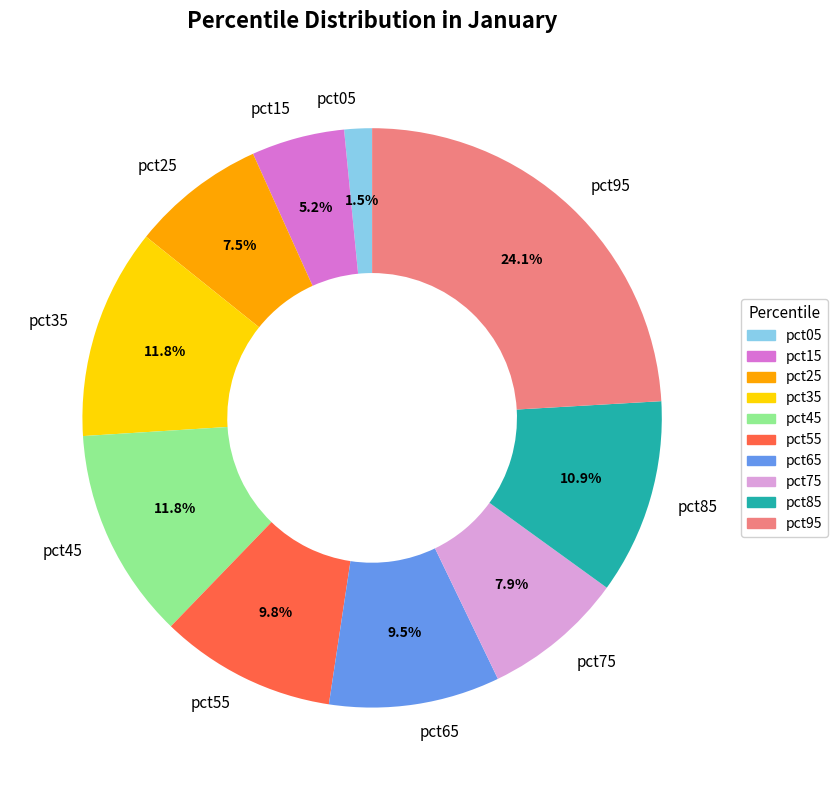

Which category has the biggest portion of the pie?

pct95